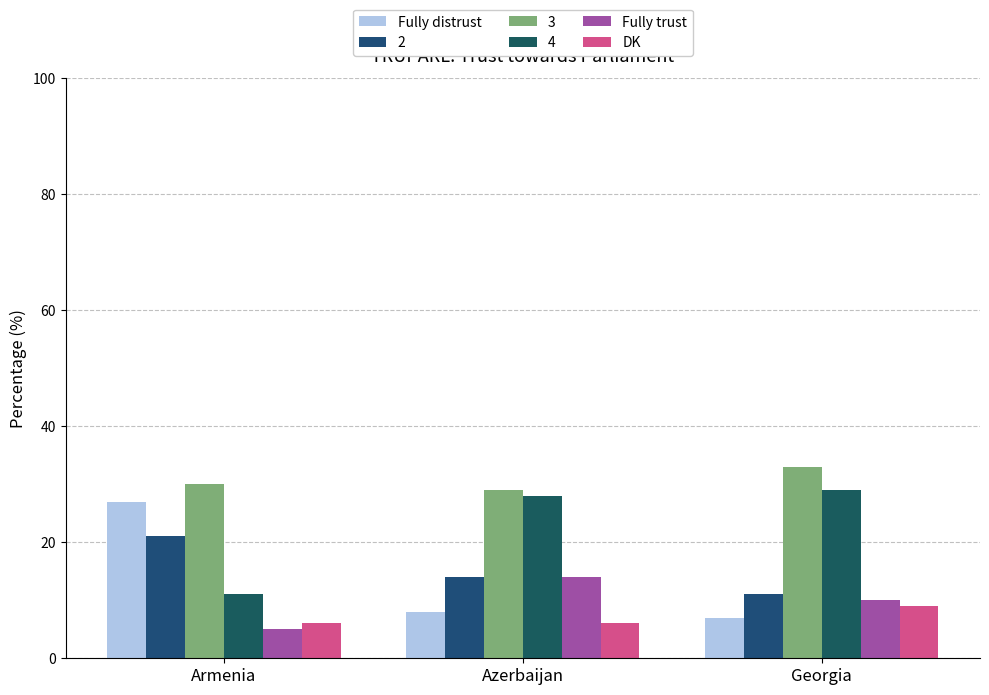

What position from the right is Georgia?

1